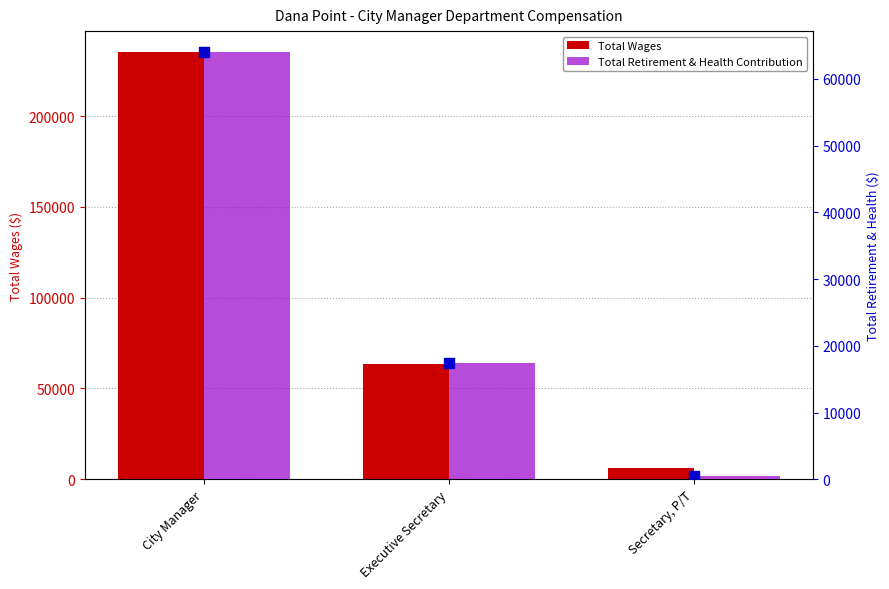

What are all the series names shown in the legend?

Total Wages, Total Retirement & Health Contribution